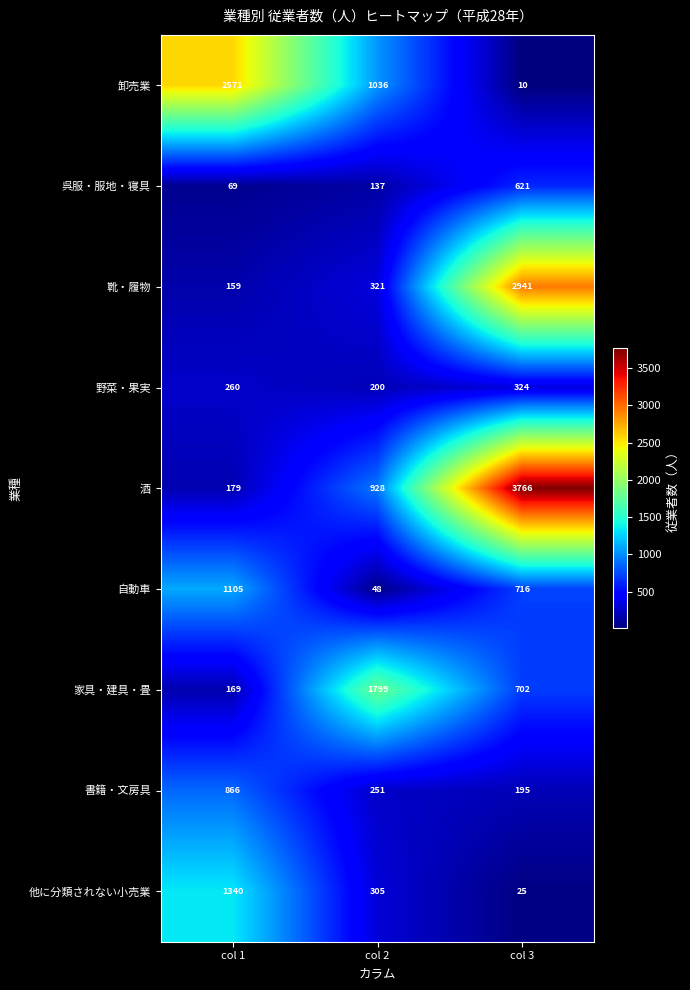

What is the spread (max minus min) of values at col 2?

1751